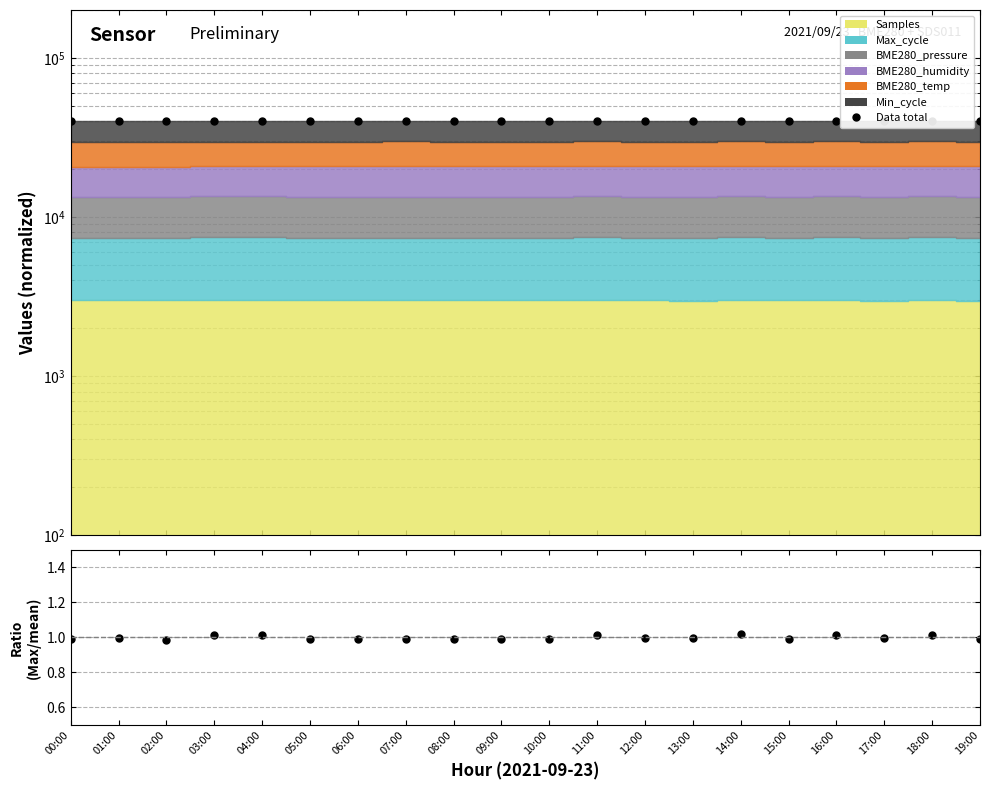

True or false: Data and Max_cycle / mean cross at least once.

False